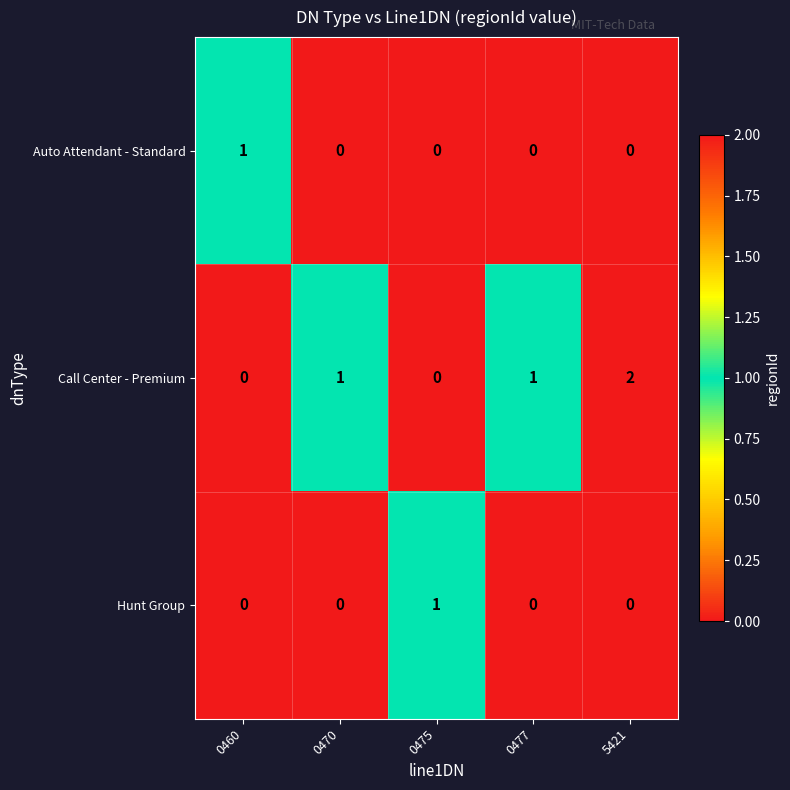

How many values in the Call Center - Premium series are below 1?

2